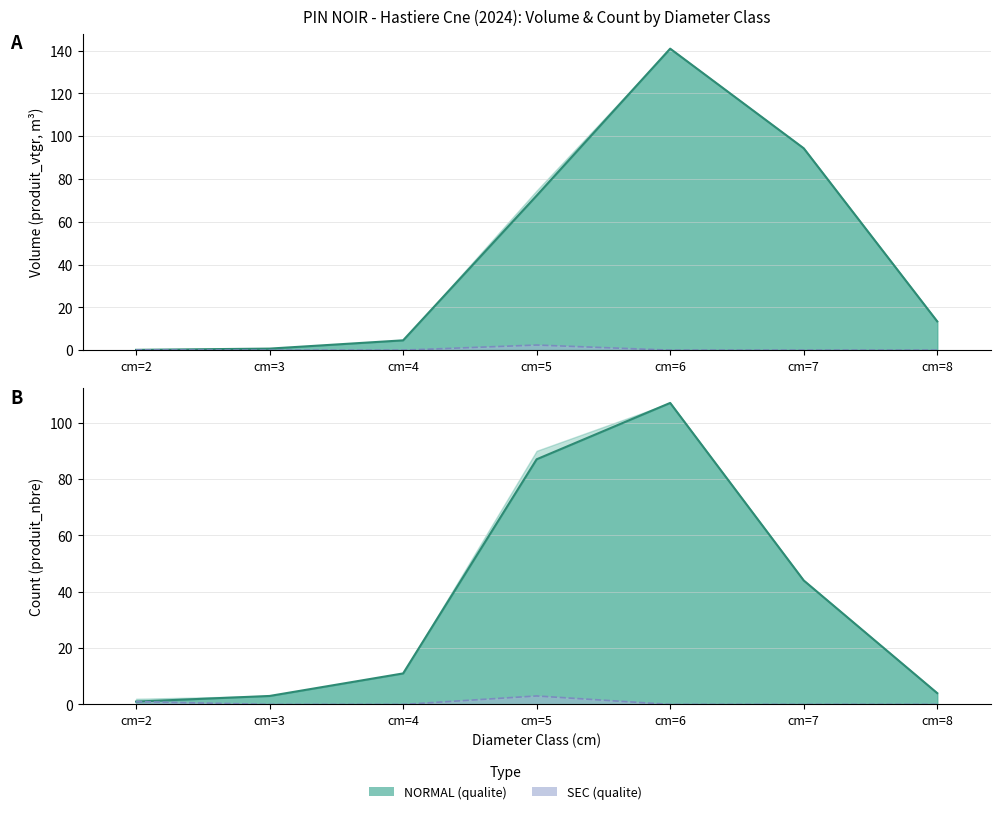

At which label does Sec vtgr line reach its peak?

cm=5